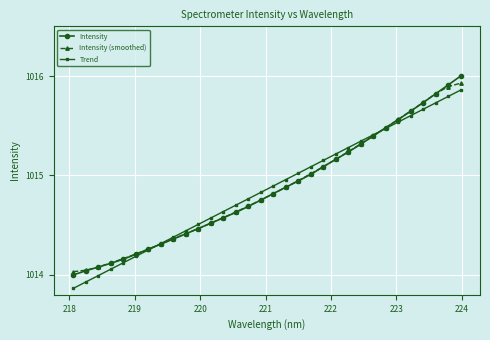

Which series has the largest range (max minus min)?

Intensity